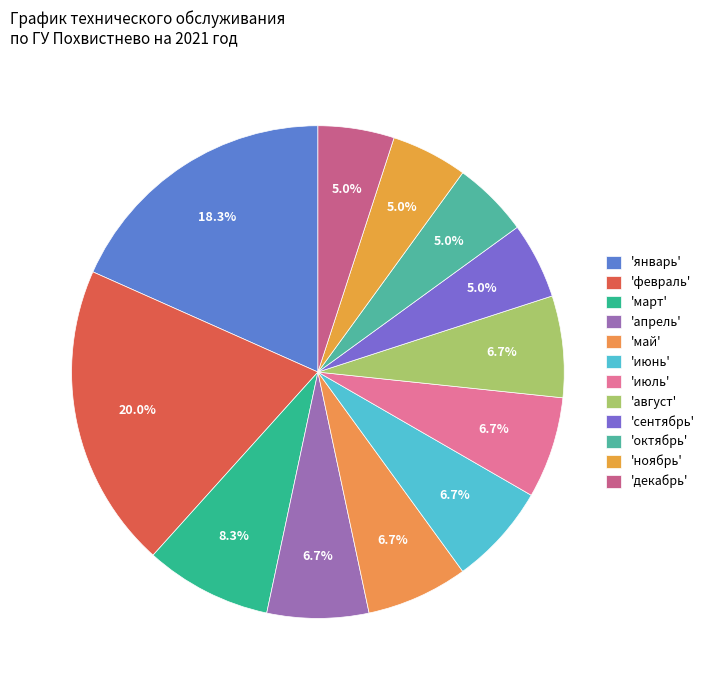

How many segments does this pie chart have?

12